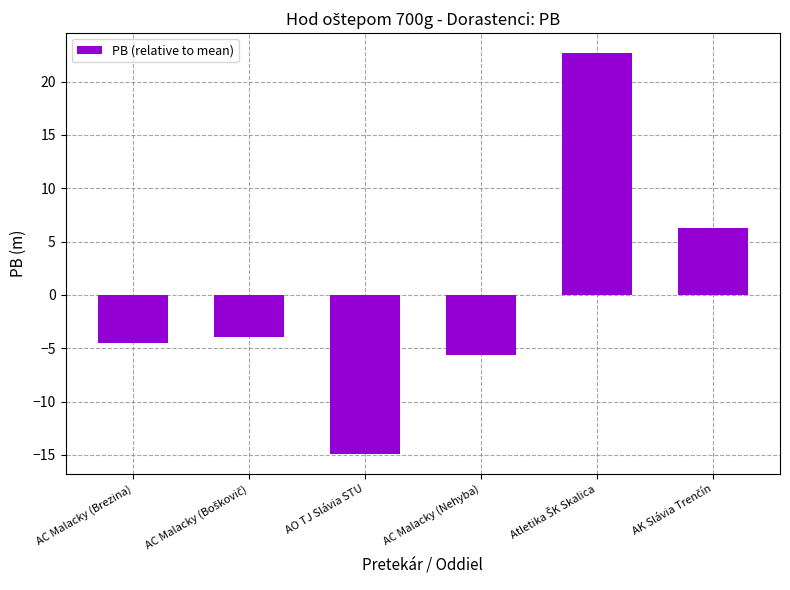

What is the label of the 3rd bar from the right?

AC Malacky (Nehyba)